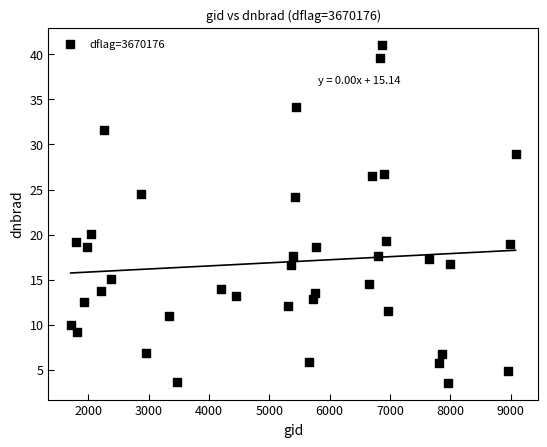

What is the range of Y values (max minus min)?

37.5